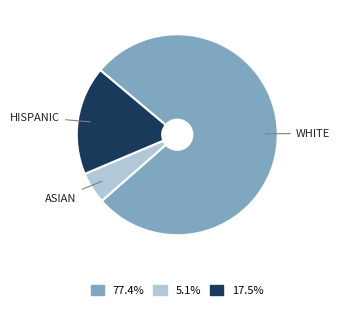

Count the number of slices in the pie.

3